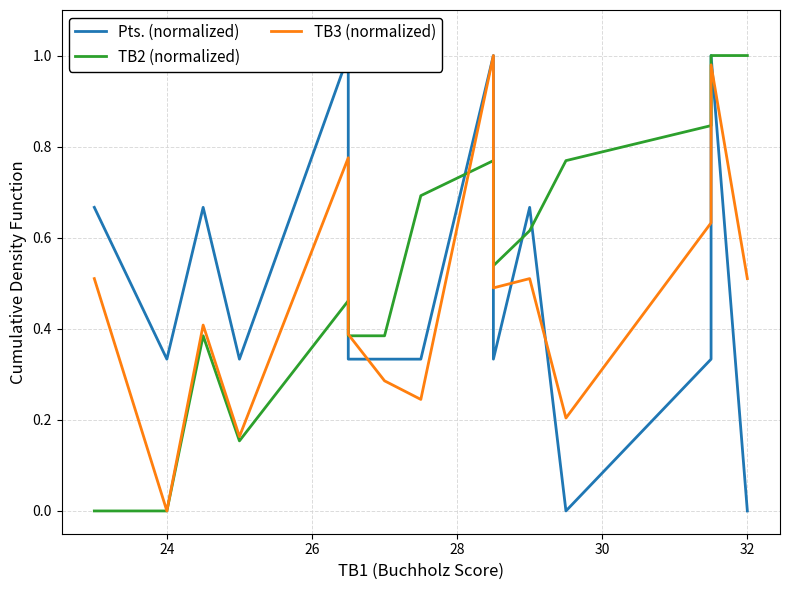

Which series has the widest spread of values?

Pts. (normalized)